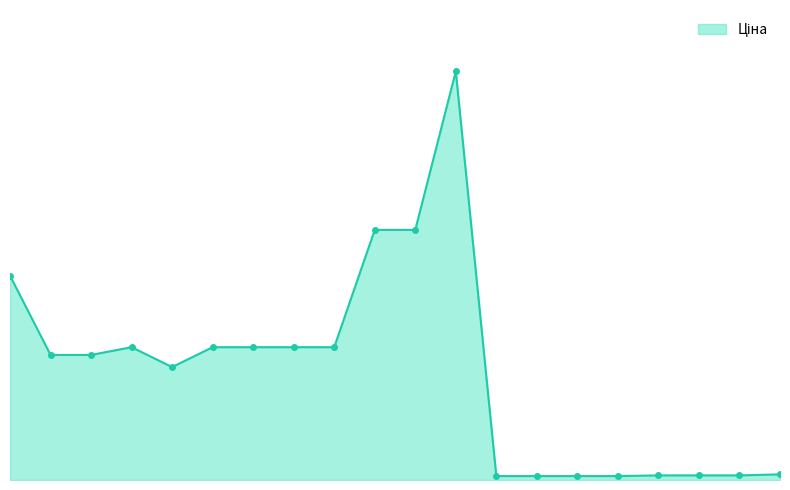

At which label is the value closest to 30805?

287712232